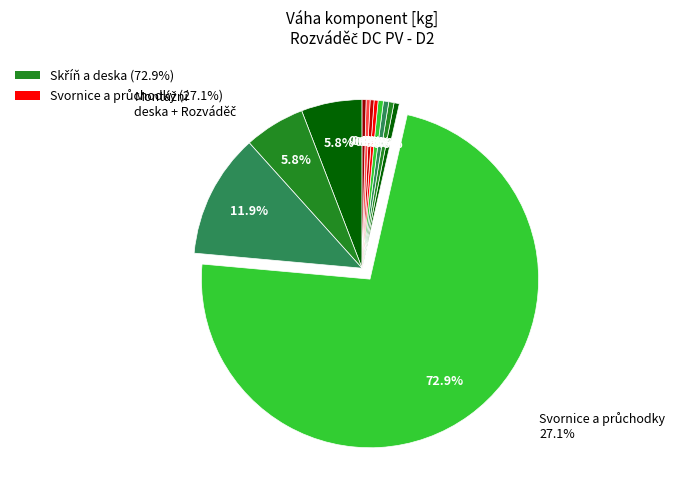

How many segments does this pie chart have?

12